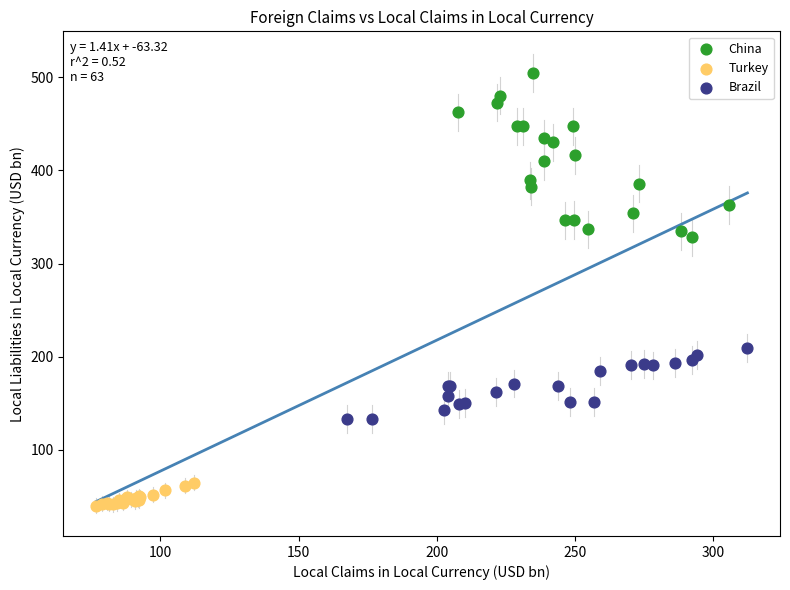

Which series reaches the maximum Y coordinate?

China